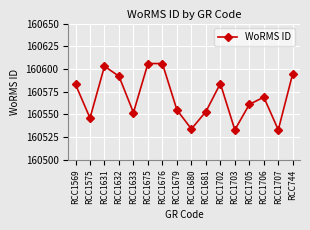

Between RCC1707 and RCC1676, which is larger?

RCC1676